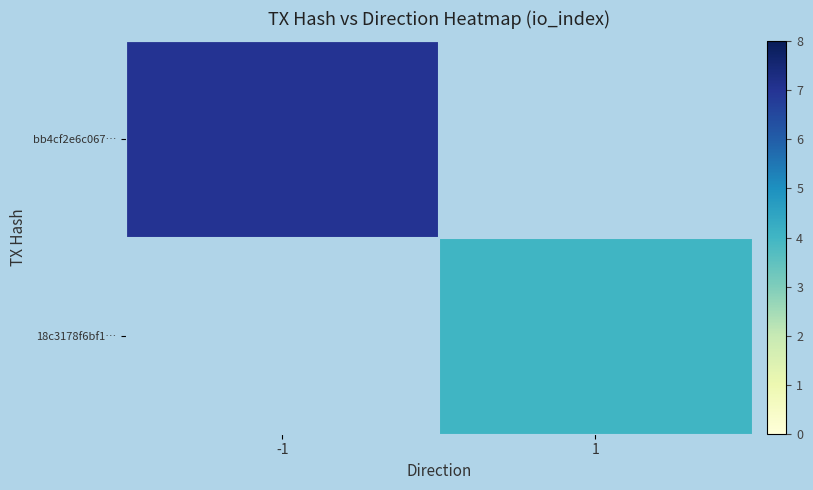

List the series in order of their overall mean, highest first.

bb4cf2e6c067…, 18c3178f6bf1…